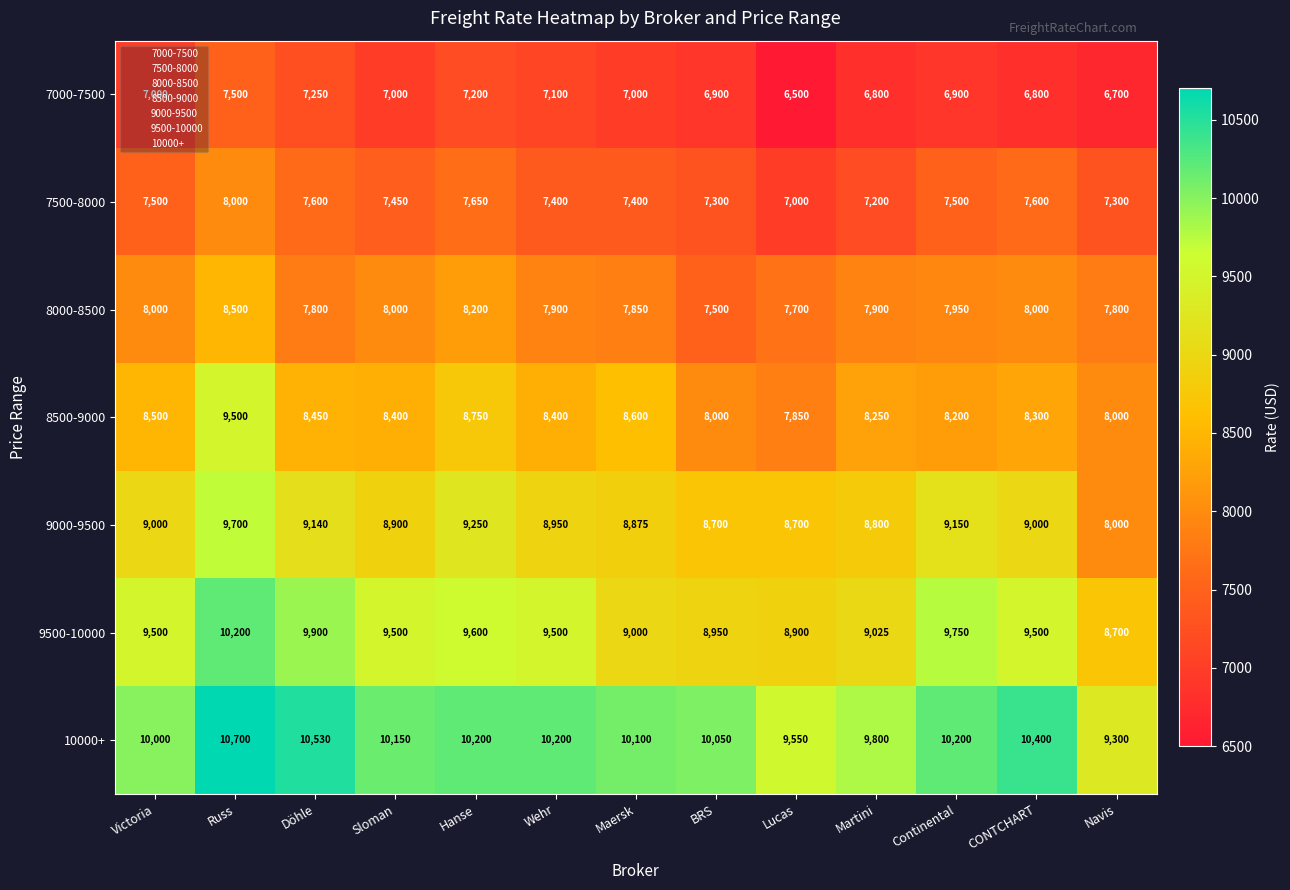

How many distinct data groups are displayed?

7